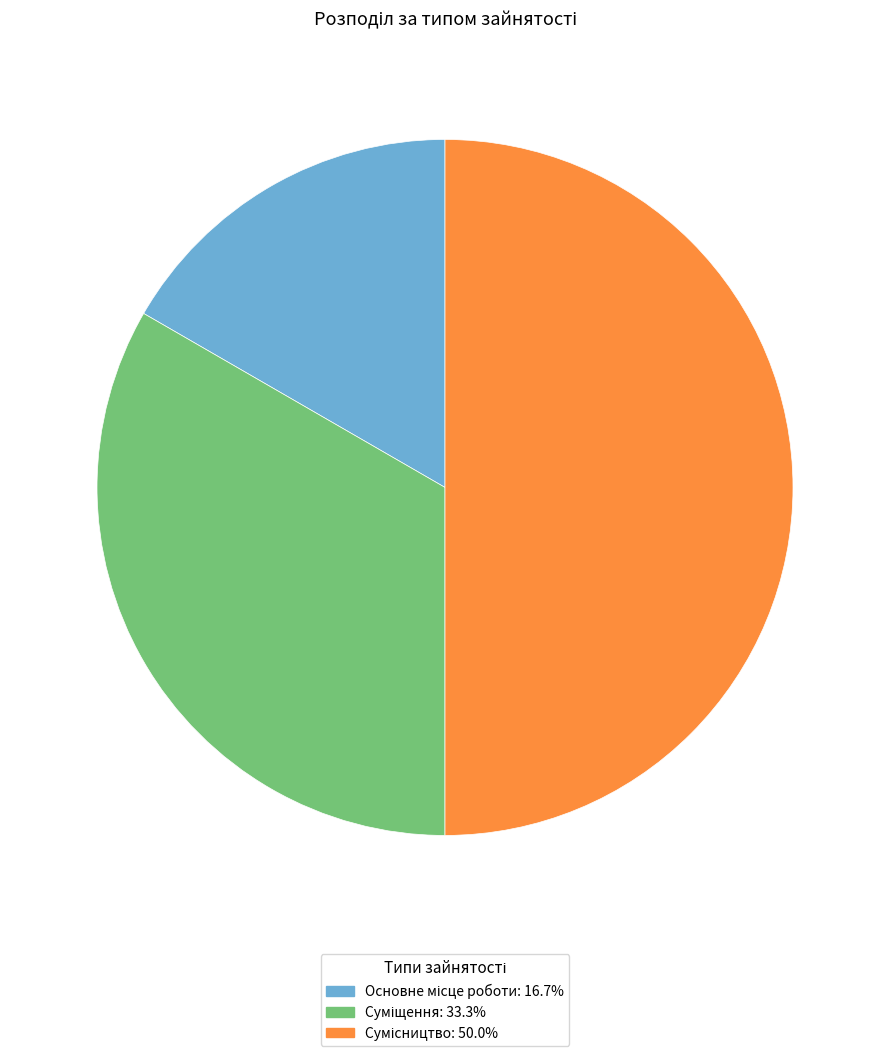

What is the smallest slice in the pie chart?

Основне місце роботи